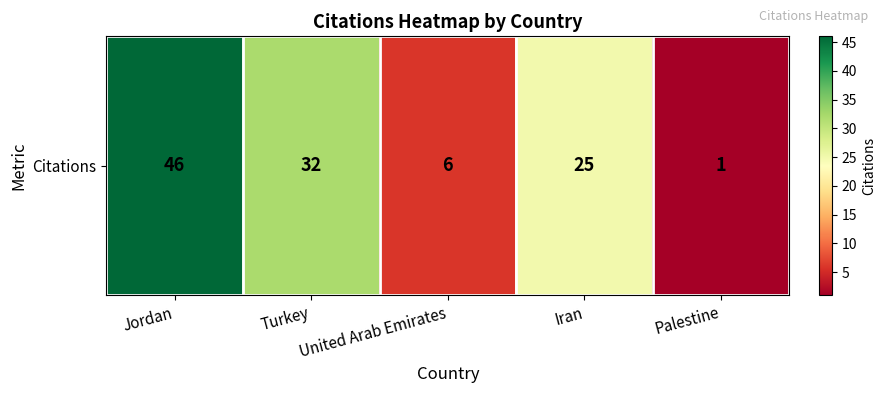

Where is the data nearest to the value 23?

Iran